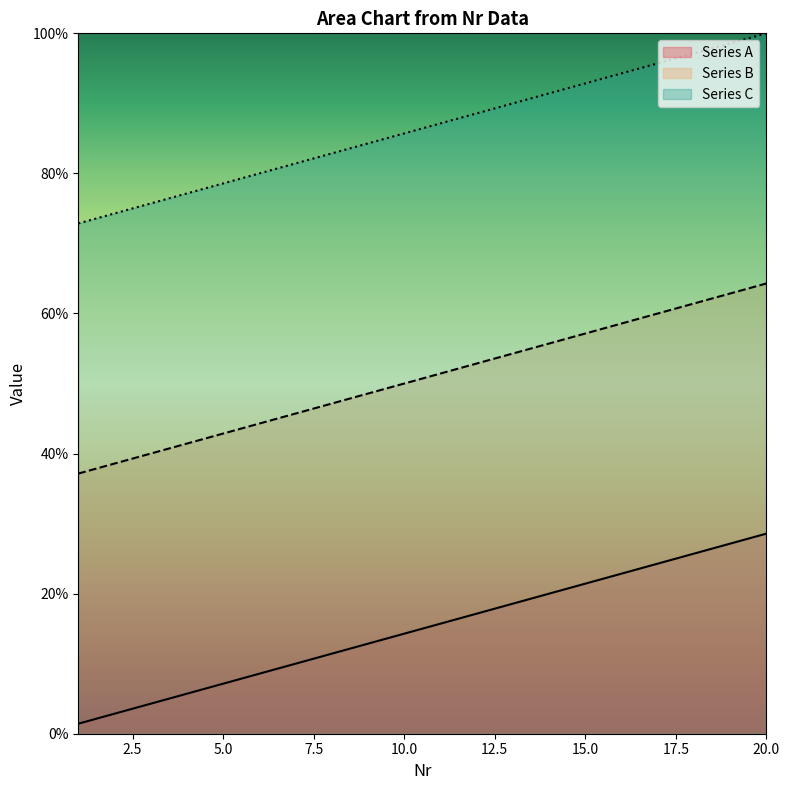

Between 1 and 20, which is larger?

20